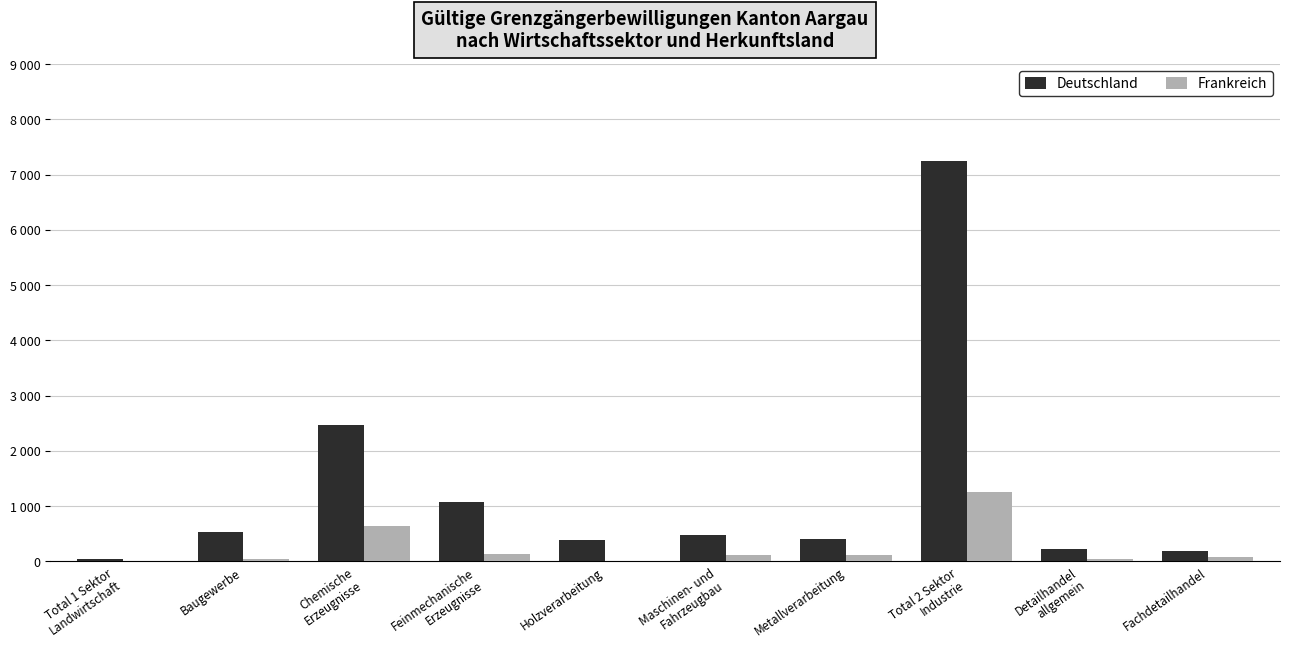

Are the bars grouped side by side (vs. stacked)?

Yes